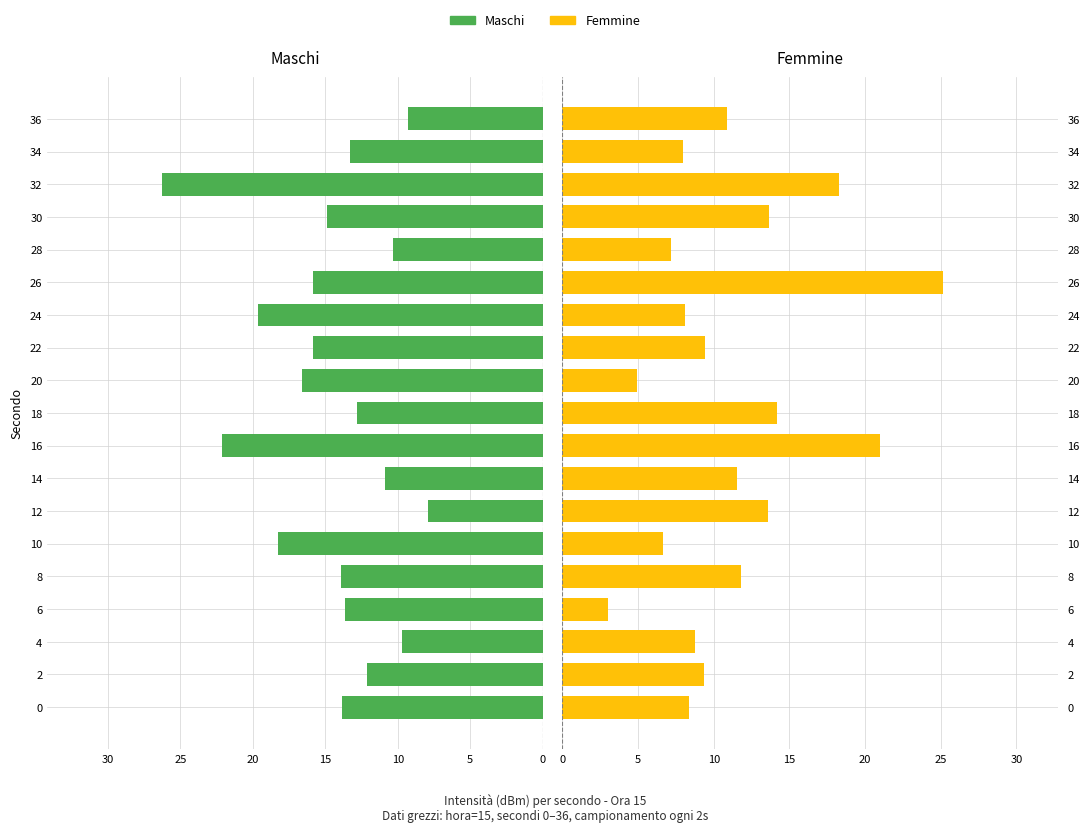

Reading right to left, what are all the values shown in this chart?

Maschi: 9.3	13.3	26.3	14.9	10.3	15.8	19.7	15.8	16.6	12.8	22.1	10.9	7.9	18.3	13.9	13.7	9.7	12.2	13.9
Femmine: 10.9	7.9	18.3	13.7	7.2	25.2	8.1	9.4	5.0	14.2	21.0	11.5	13.6	6.6	11.8	3.0	8.8	9.4	8.4